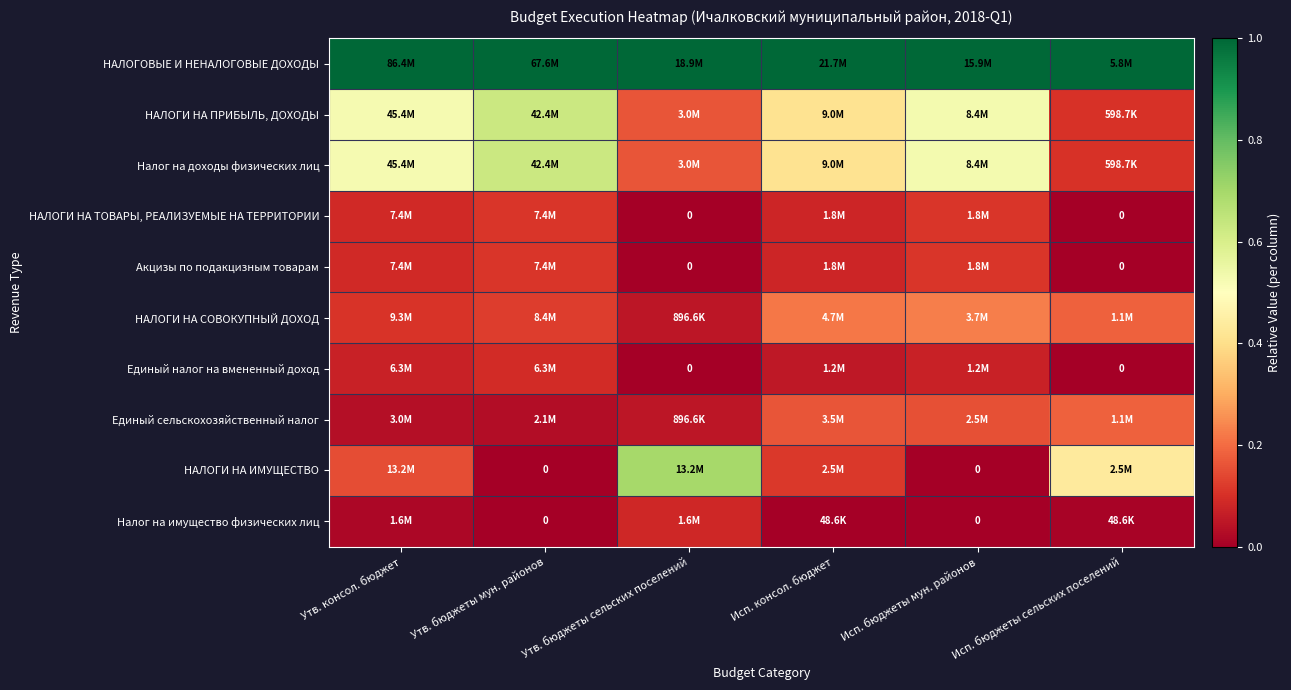

At how many categories does at least one series exceed 0?

6